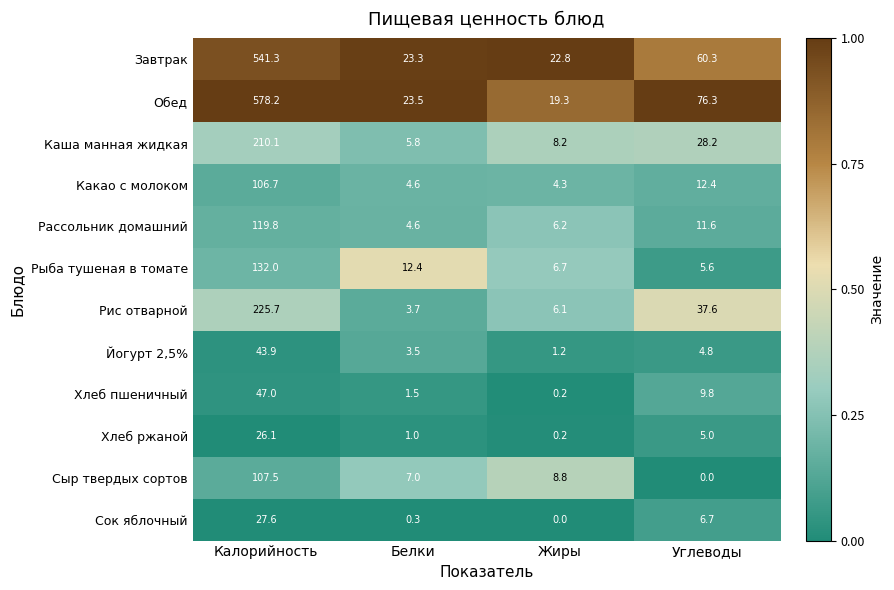

What is the total value across all series at Калорийность?

2165.9